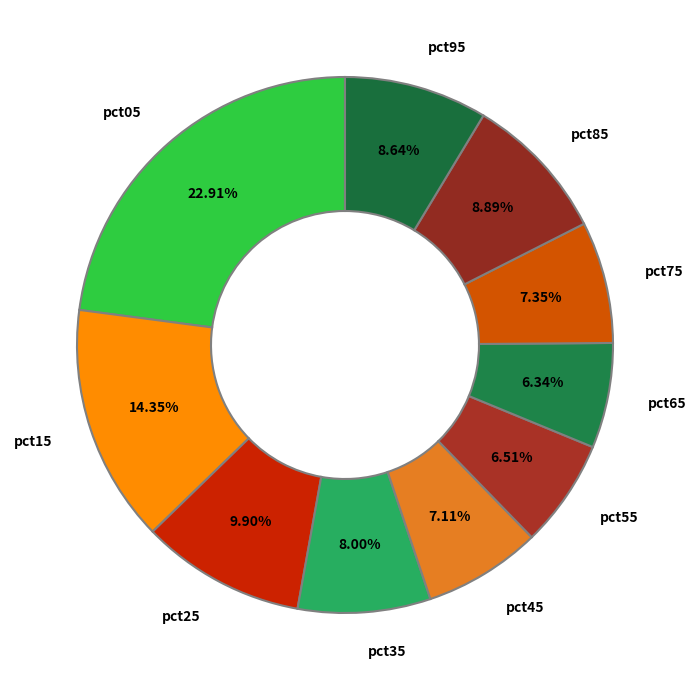

Is the sum of pct65 and pct05 greater than half?

No